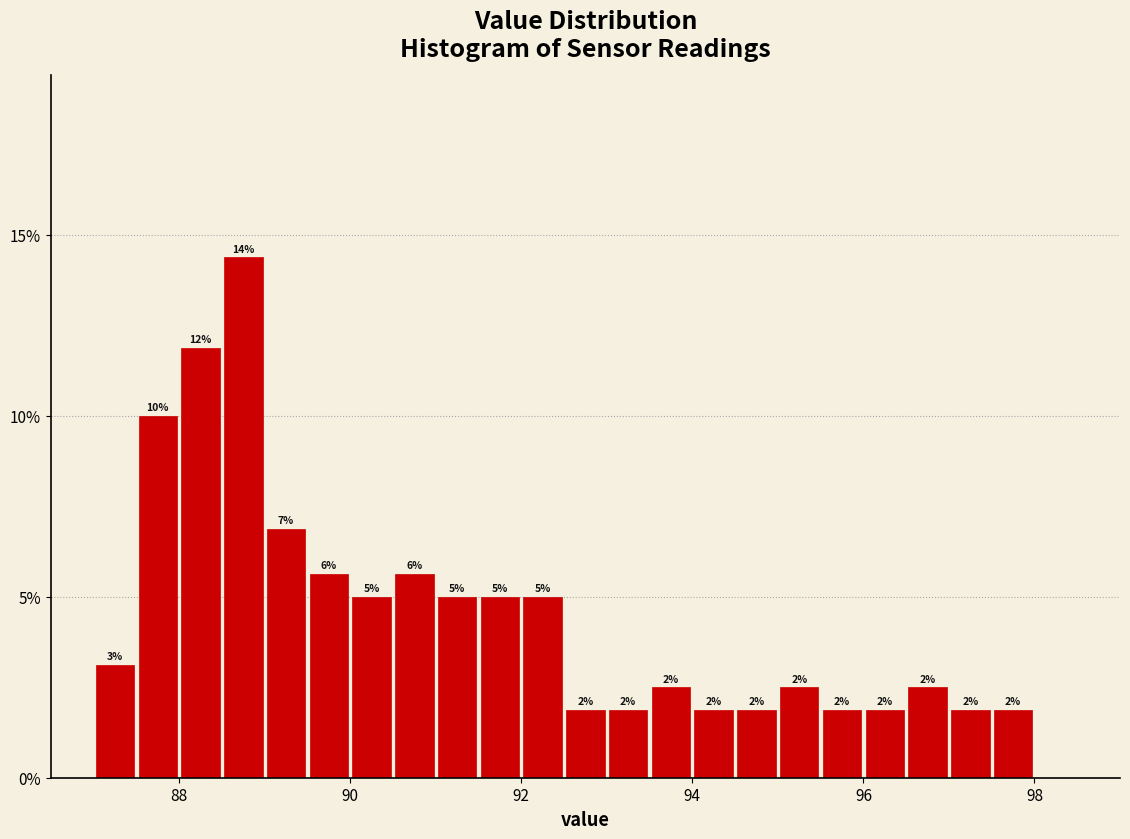

Around what value on the x-axis is the tallest bar? Give the approximate position of its centre, as read against the axis.

88.8